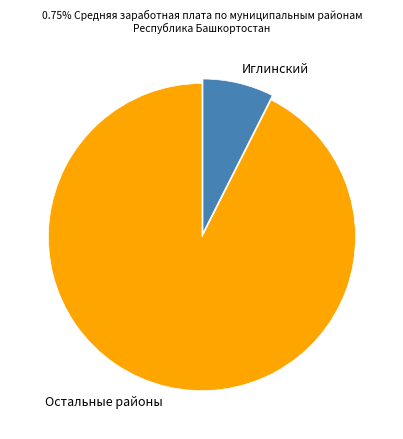

Do Иглинский and Остальные районы together represent more than half of the pie?

Yes